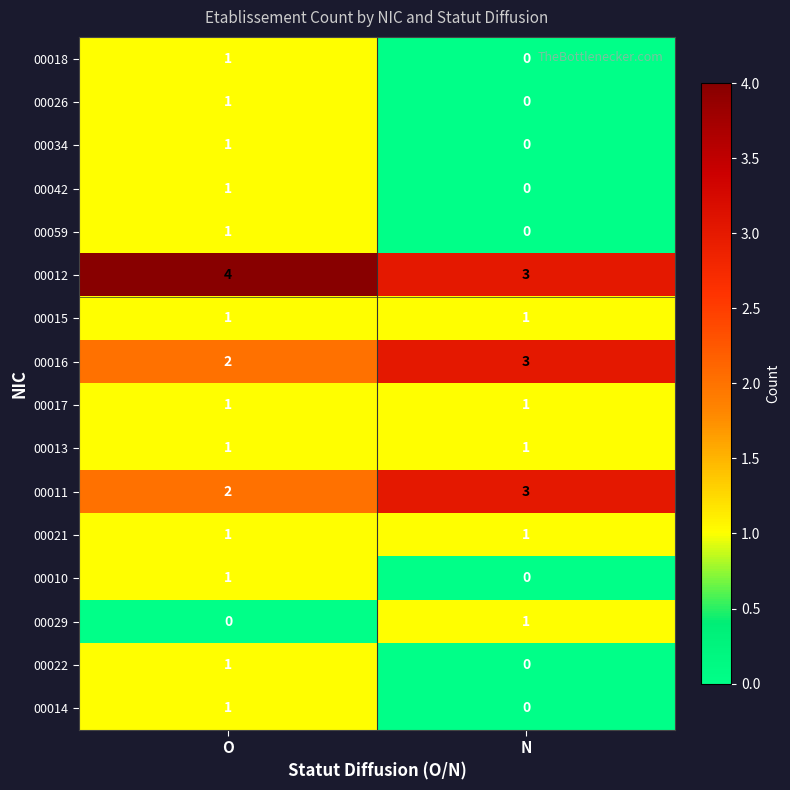

What is the difference between the highest and lowest values at O?

4